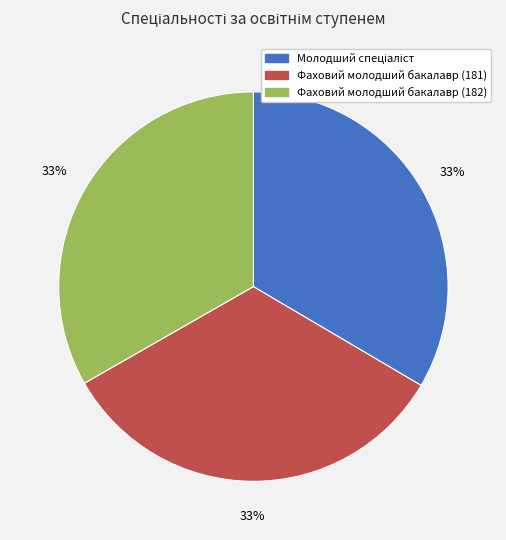

How many slices are in this pie chart?

3